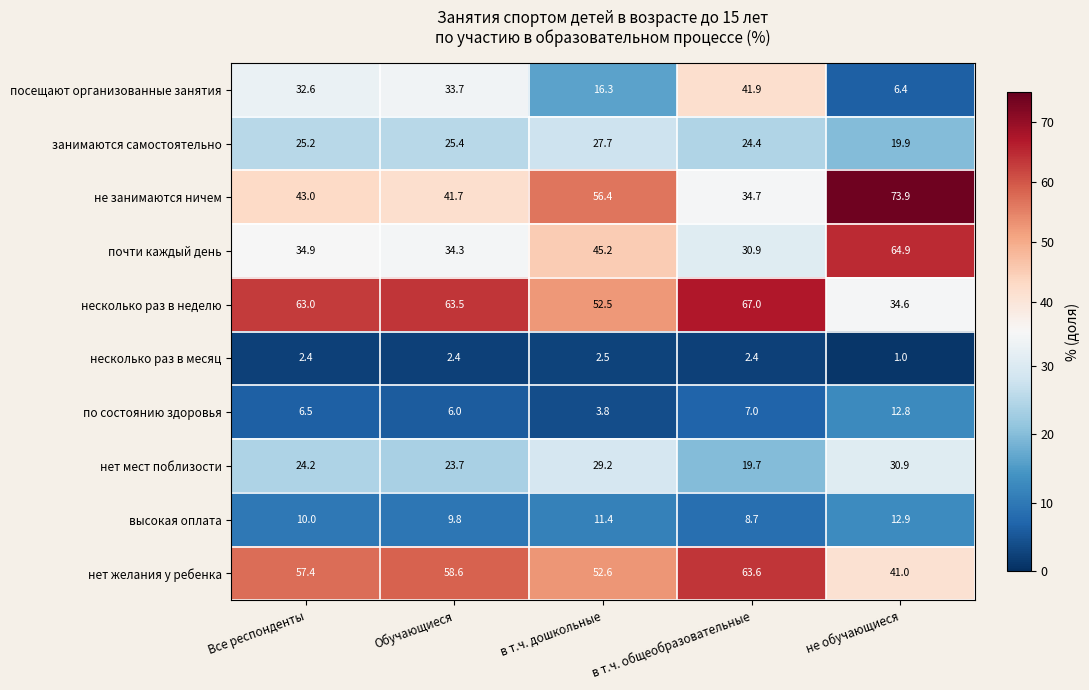

The value of занимаются самостоятельно at Обучающиеся is 25.4. True or false?

True